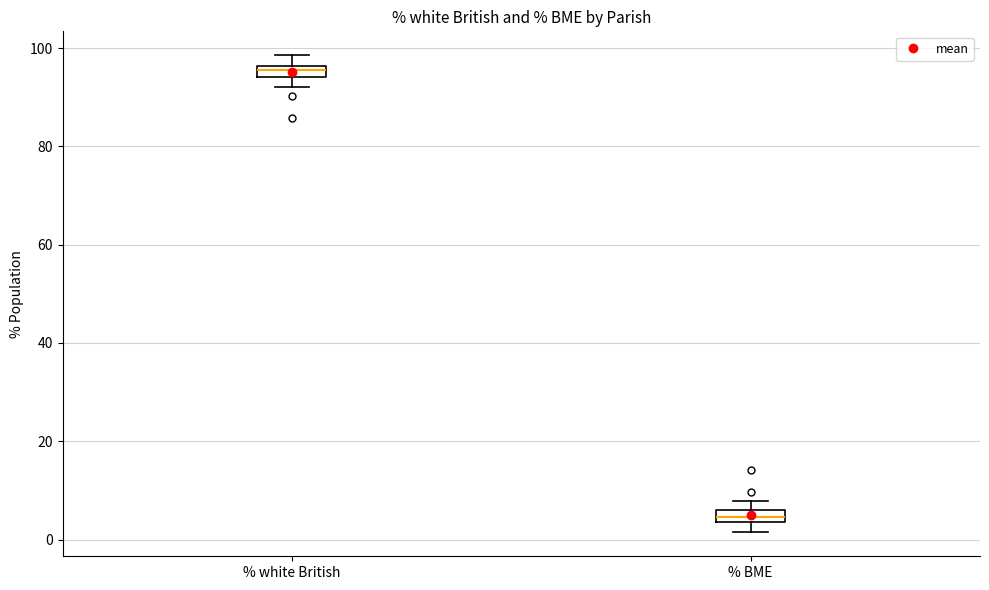

Which box's median line is the lowest?

% BME